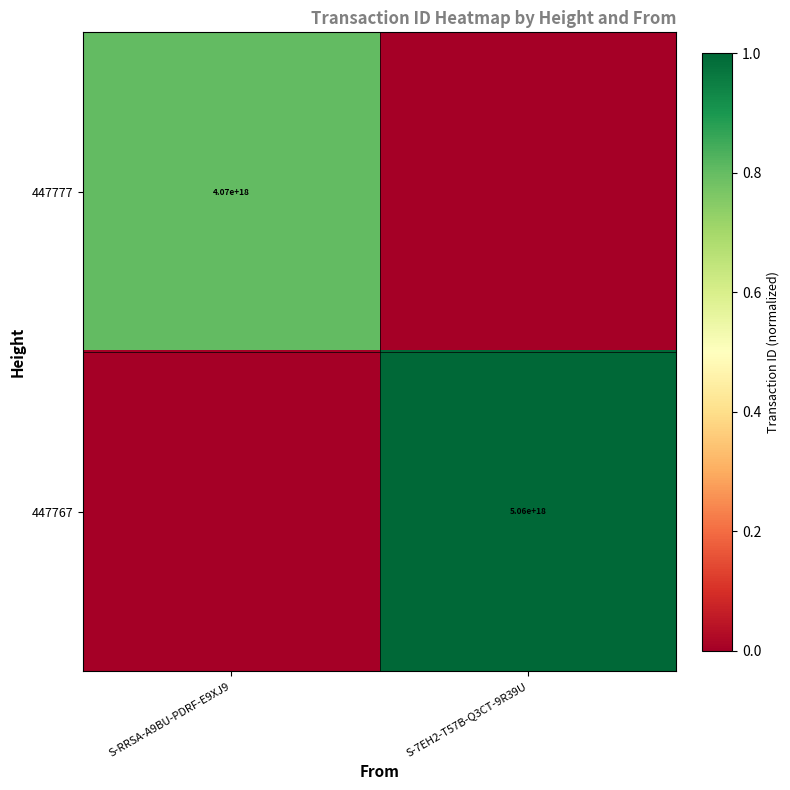

At which category is the sum across all series the highest?

S-7EH2-T57B-Q3CT-9R39U